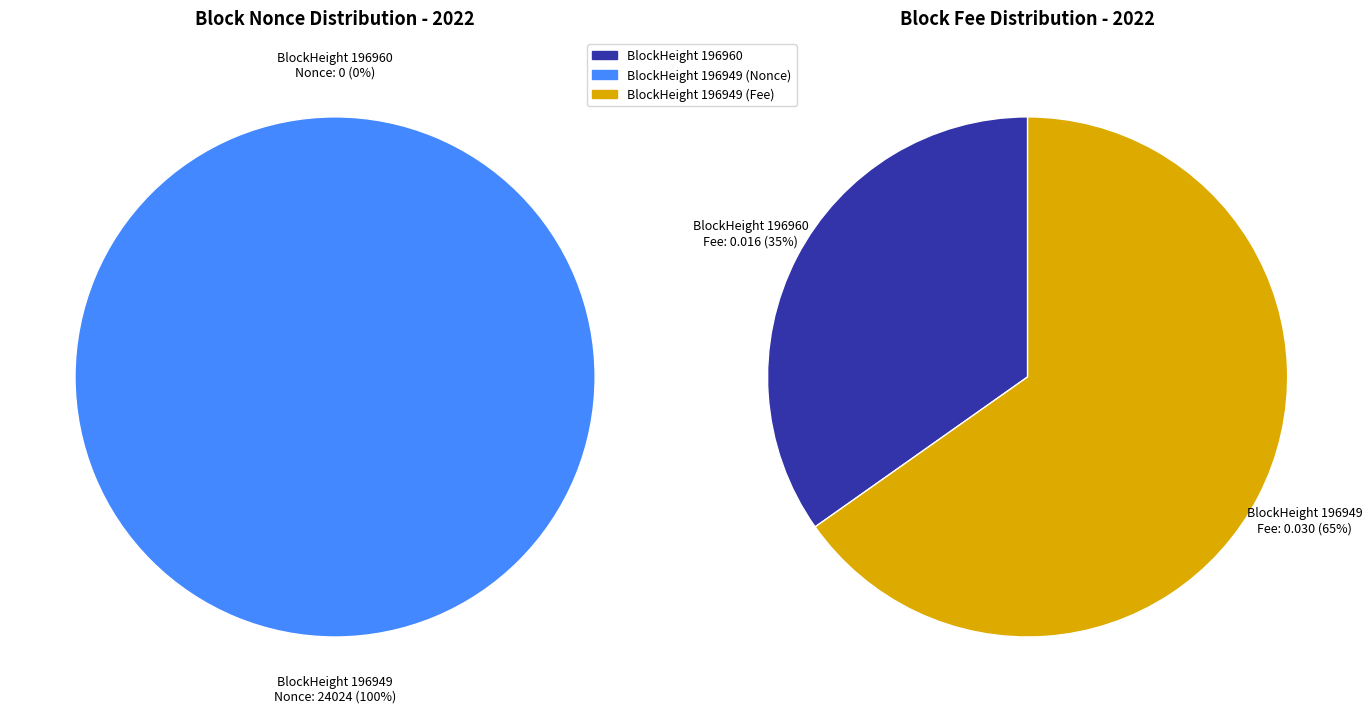

True or false: 196960 accounts for 8% of the total.

False